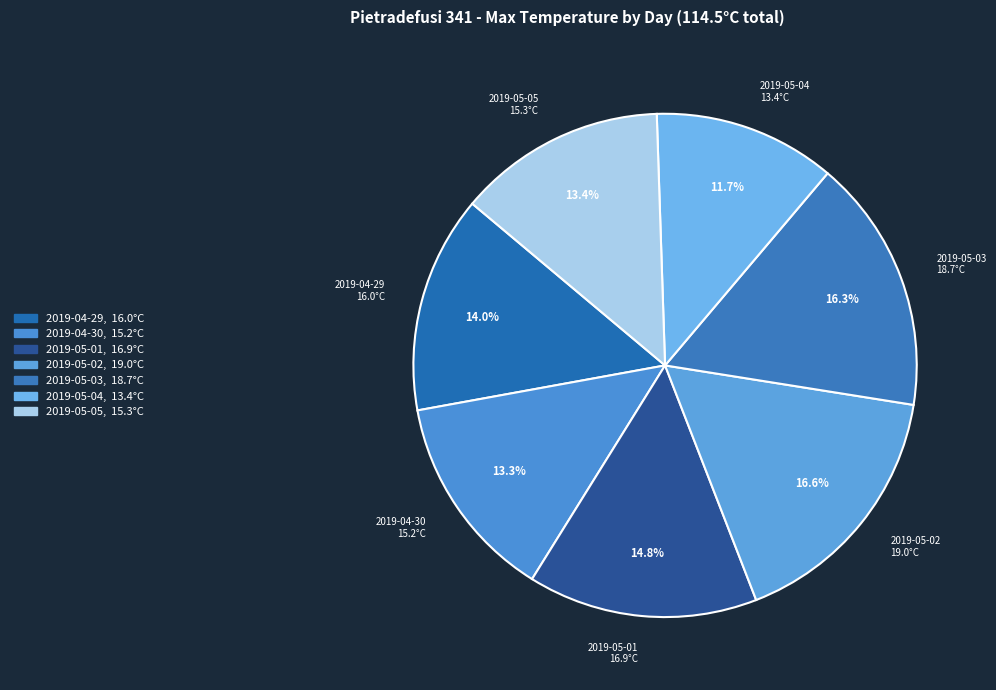

What percentage is the 2019-05-01 slice, to the nearest percent?

15%